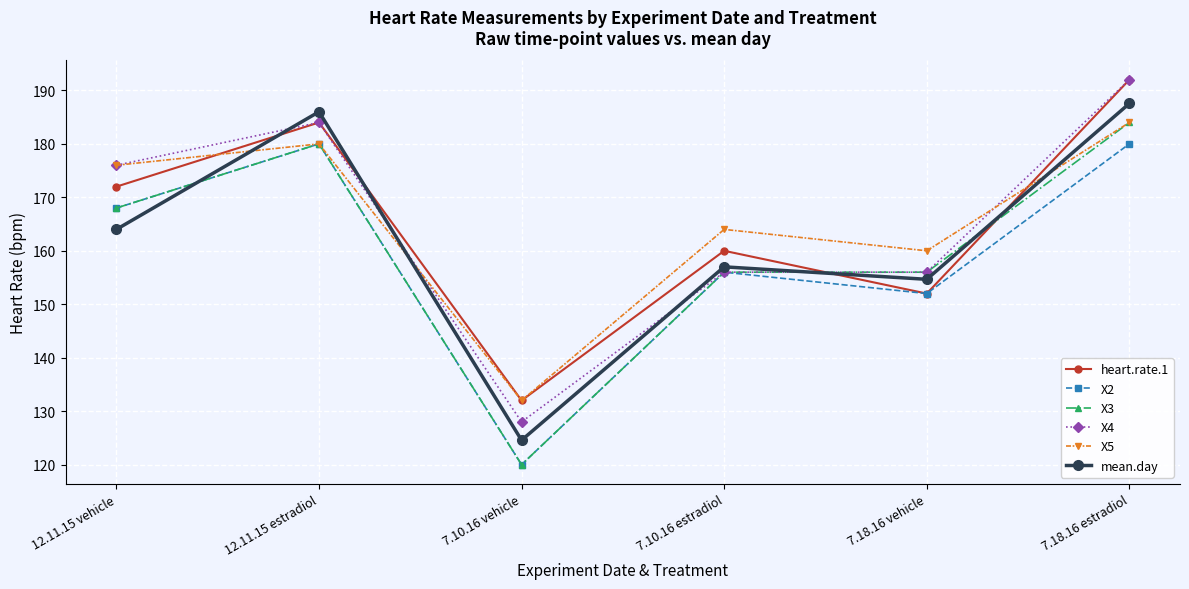

What are all the series names shown in the legend?

heart.rate.1, X2, X3, X4, X5, mean.day